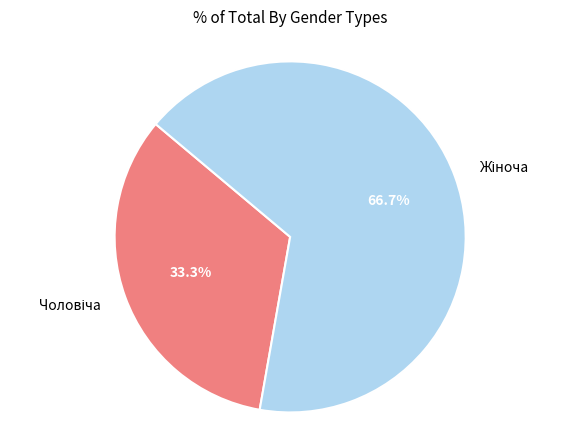

Does any single category account for the majority?

Yes